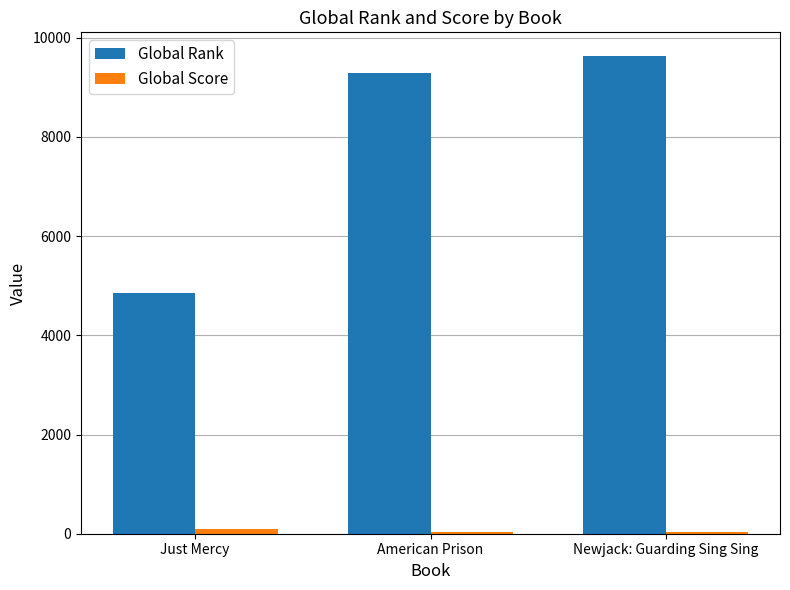

How many series are shown in this chart?

2